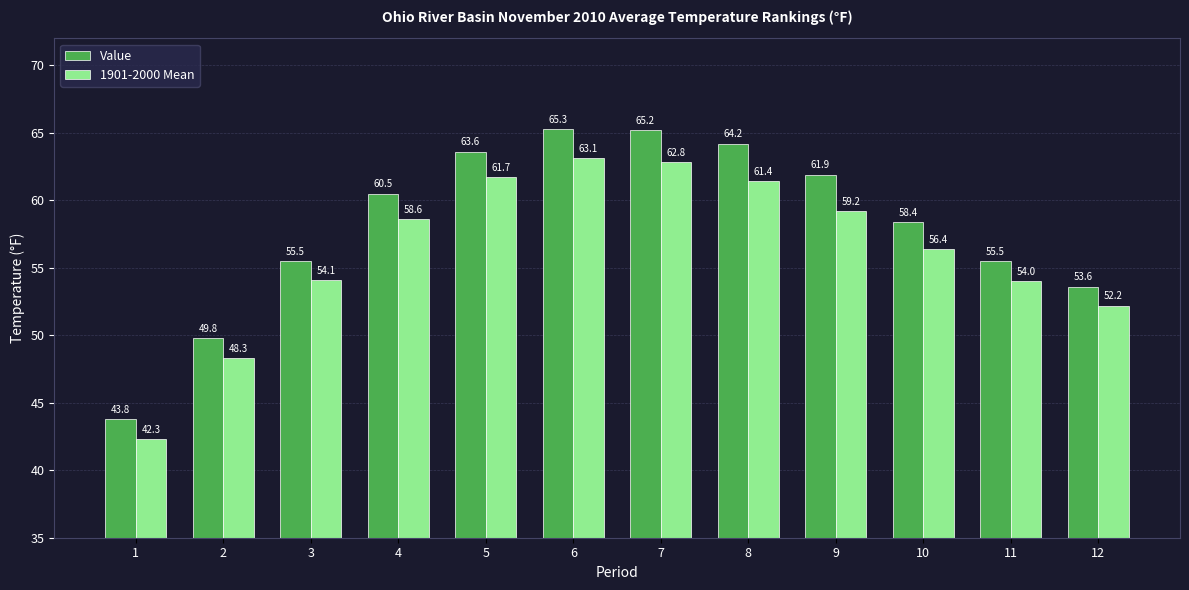

What is the minimum value shown in the chart?

42.3